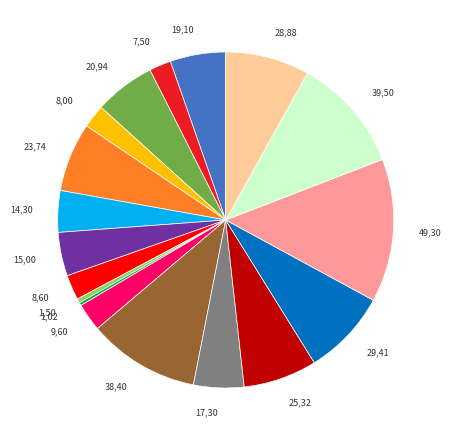

Is there a majority slice in this chart?

No